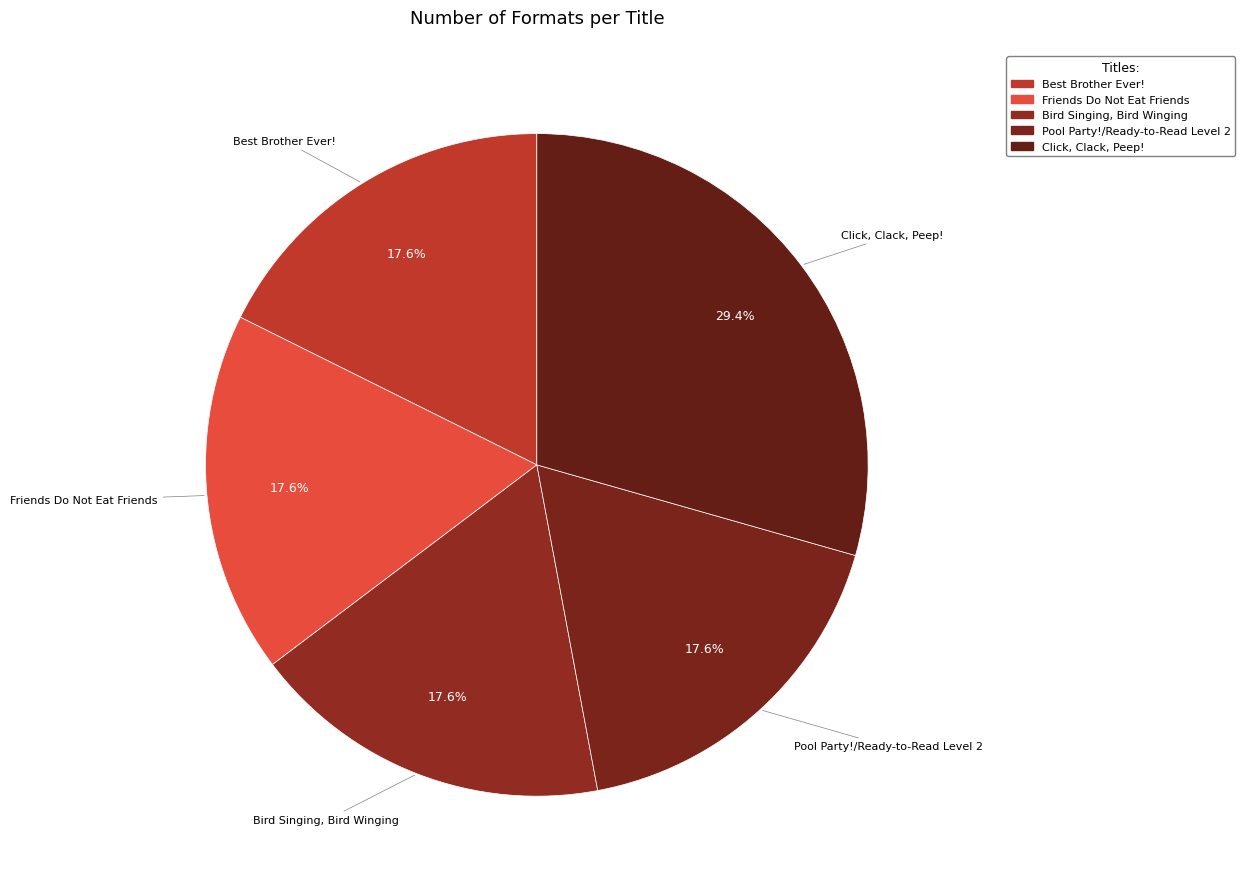

To the nearest percent, what percentage of the pie is Best Brother Ever!?

18%